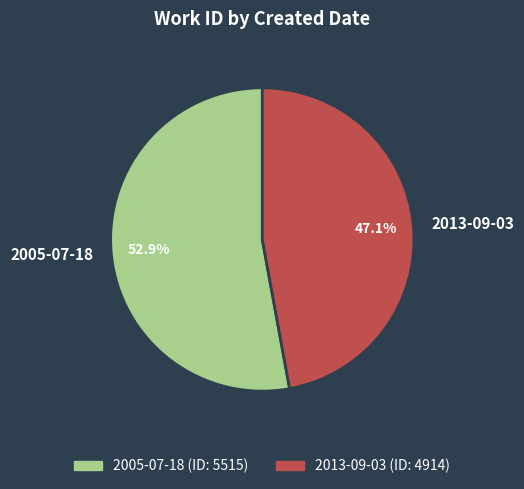

Which category has the smallest portion of the pie?

2013-09-03